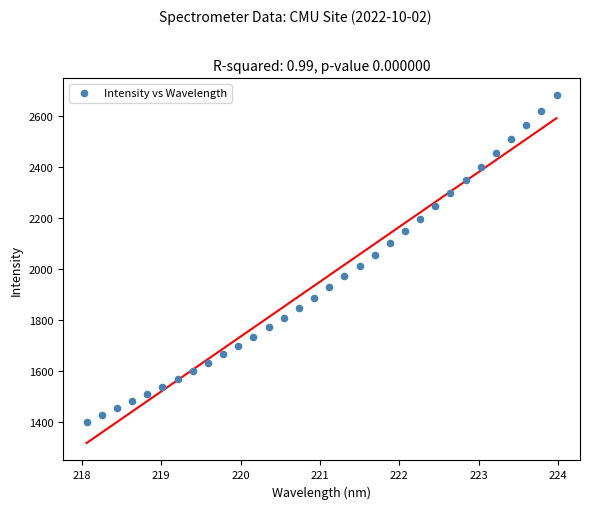

What is the range of X values (max minus min)?

5.9